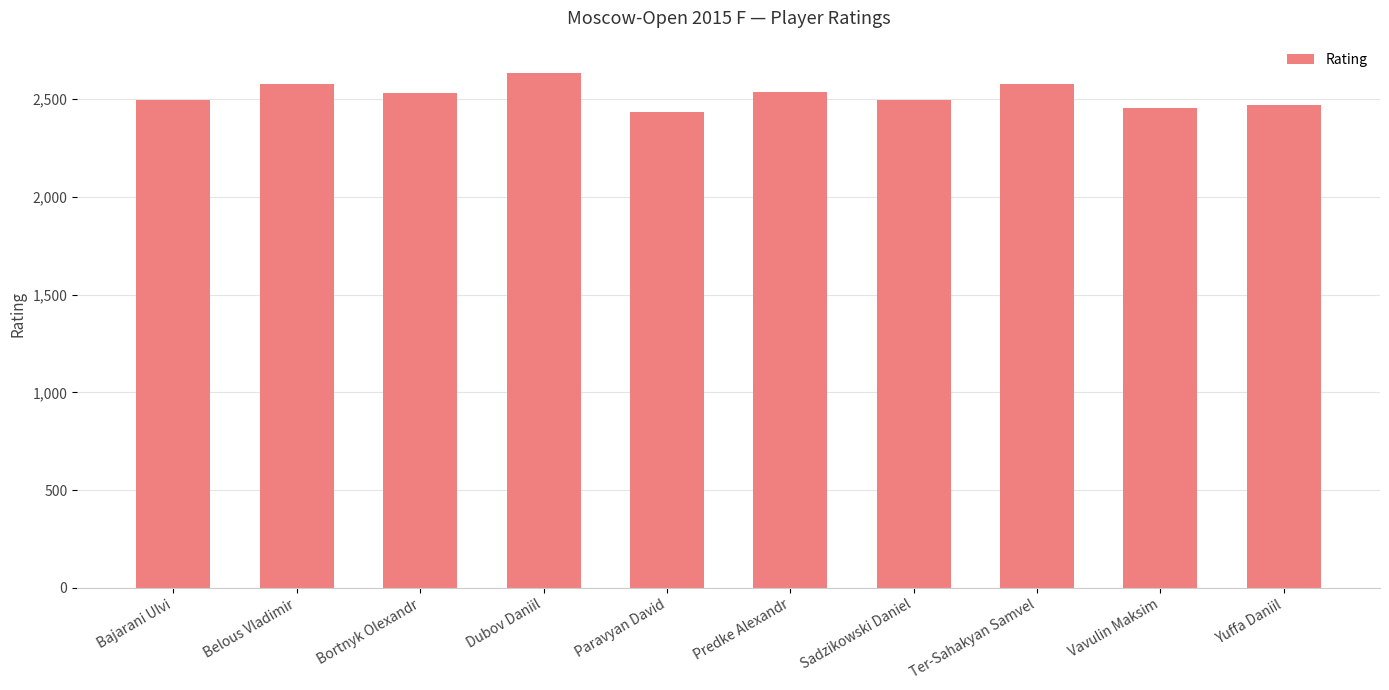

How many values are below 2533?

5